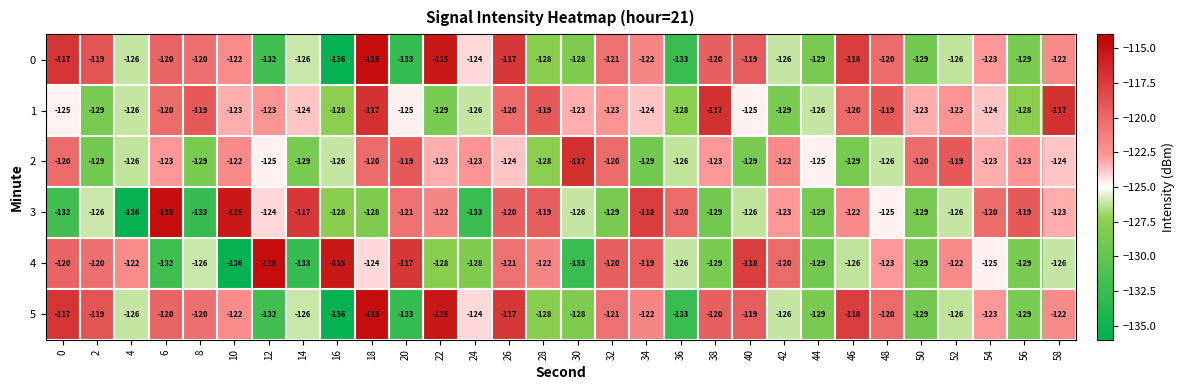

What is the difference between the maximum and minimum values in the 2 series?

12